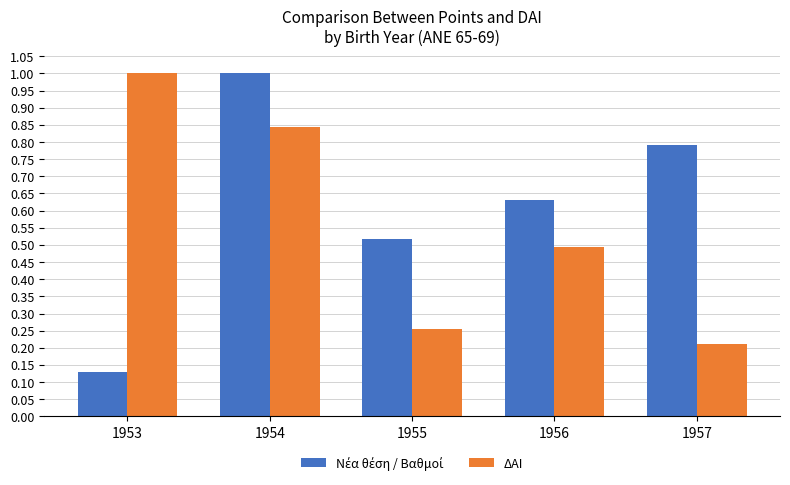

At which category is the sum across all series the highest?

1954